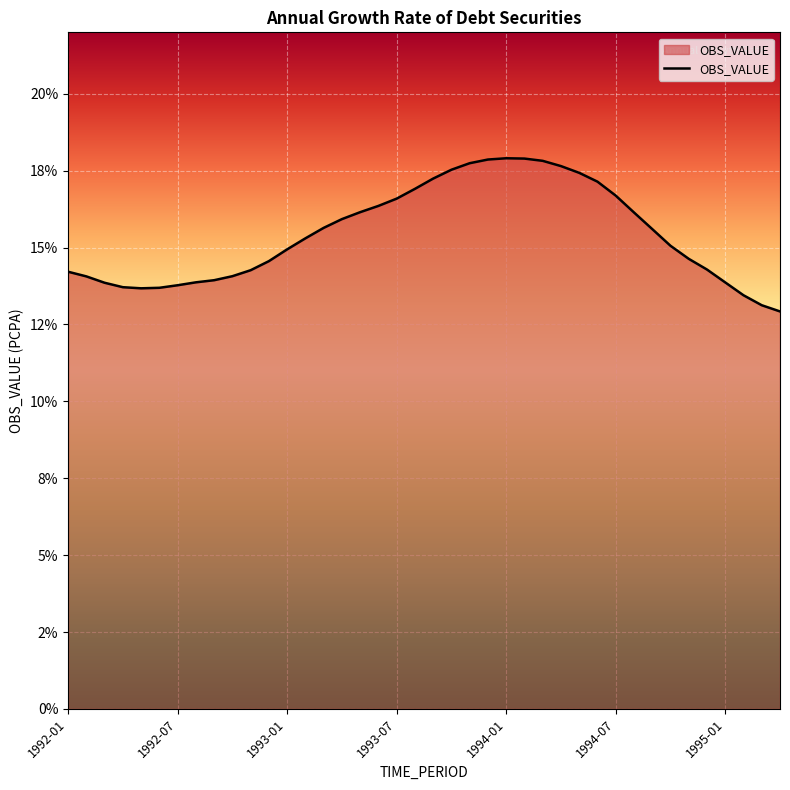

What is the sum of all values?

617.6